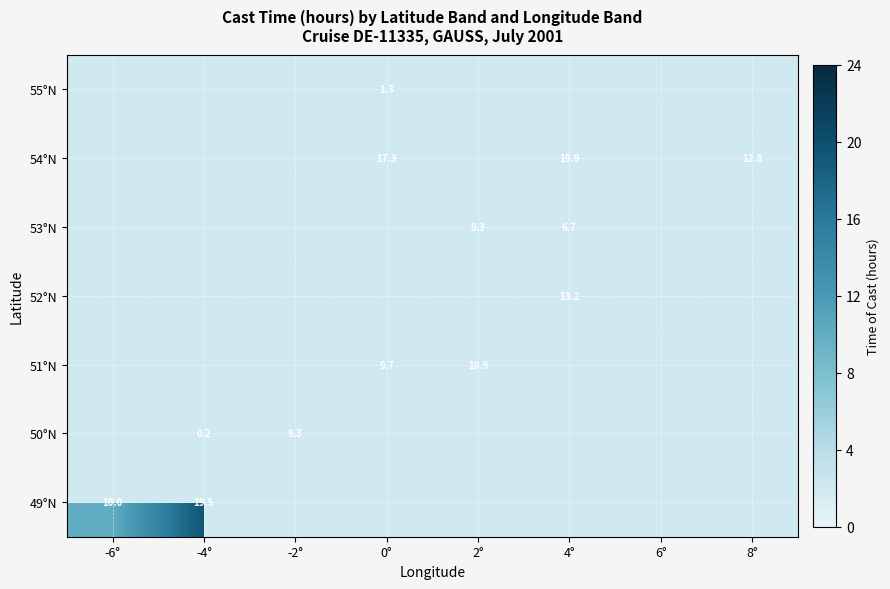

Rank the series at 0° from lowest to highest value.

55°N, 49°N, 50°N, 51°N, 52°N, 53°N, 54°N